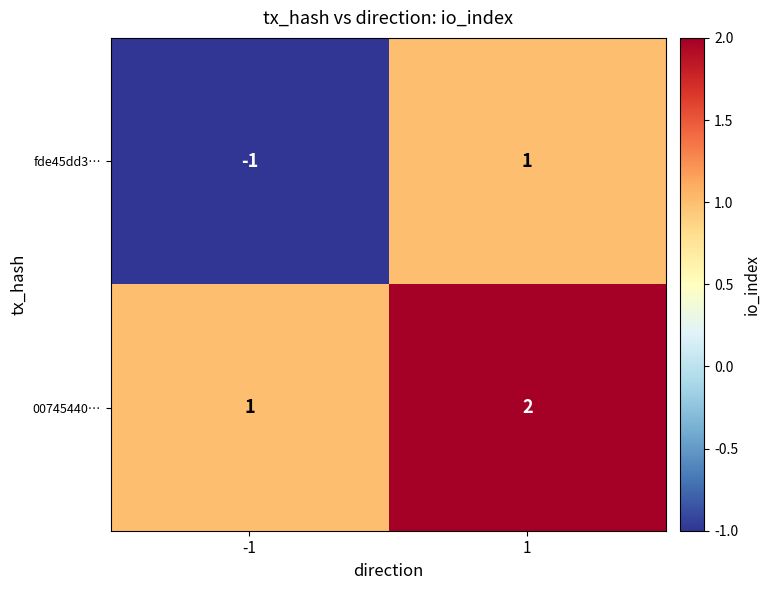

List the series in order of their overall mean, highest first.

00745440…, fde45dd3…